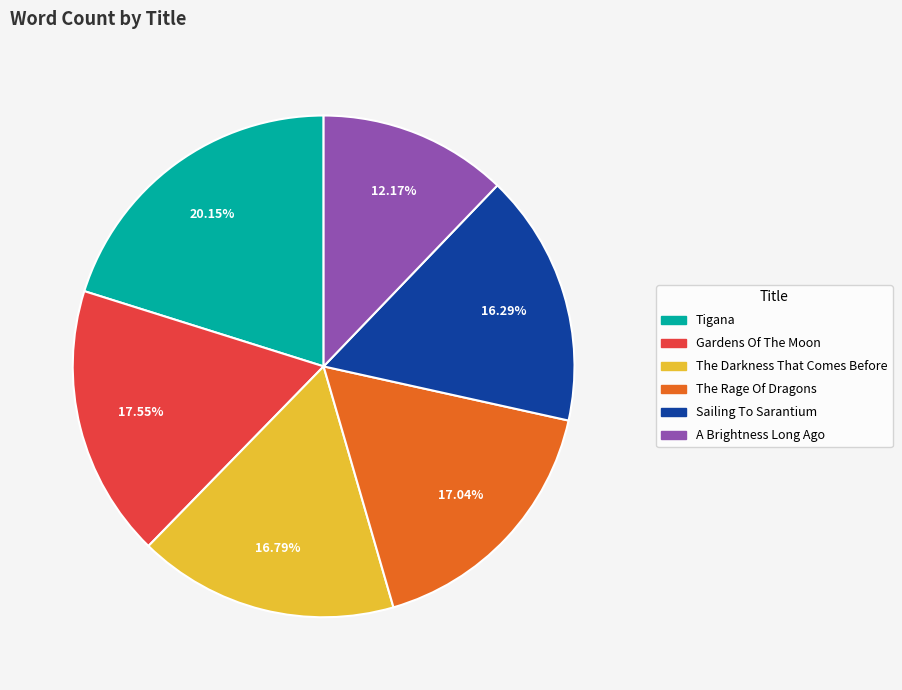

What portion of the pie excludes A Brightness Long Ago?

87.8%